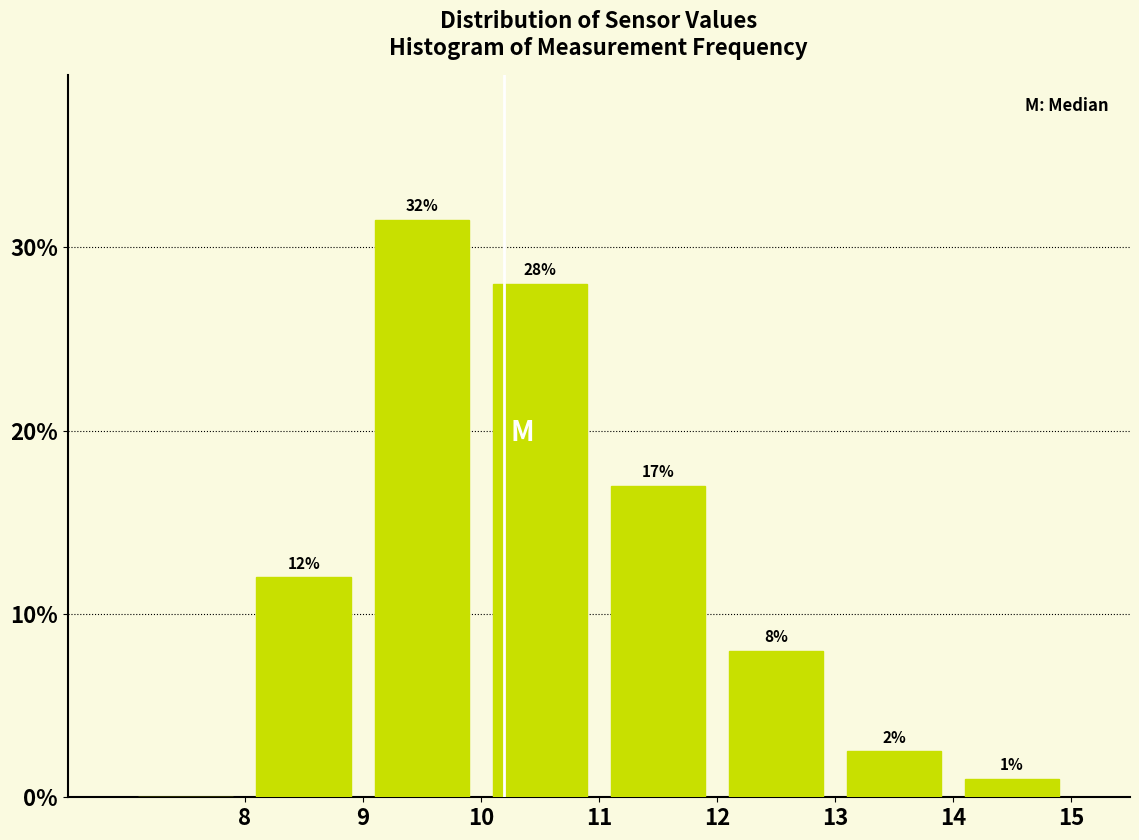

Which range on the x-axis has the tallest bar?

9 to 10